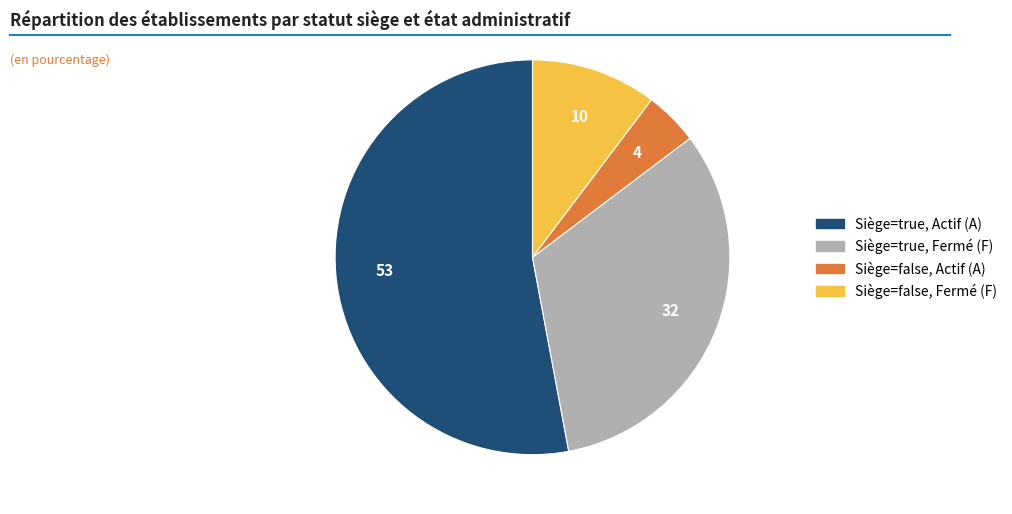

How many slices are in this pie chart?

4